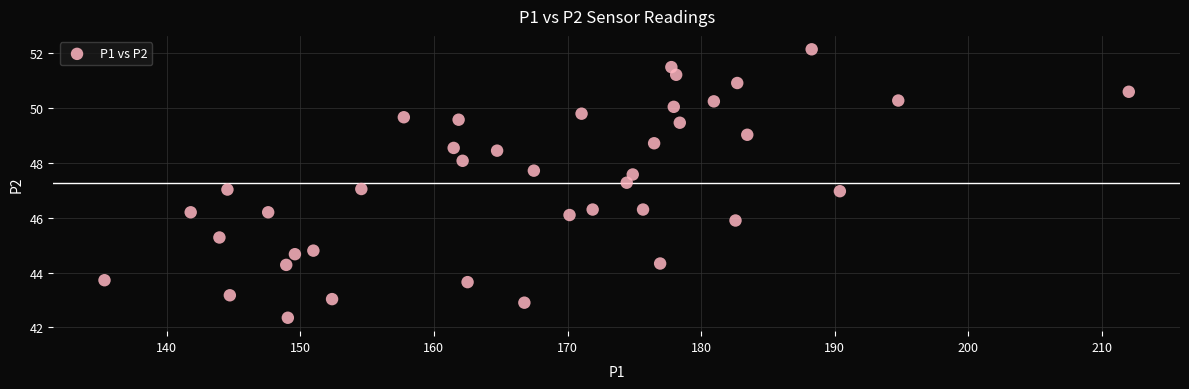

What is the range of Y values (max minus min)?

9.8